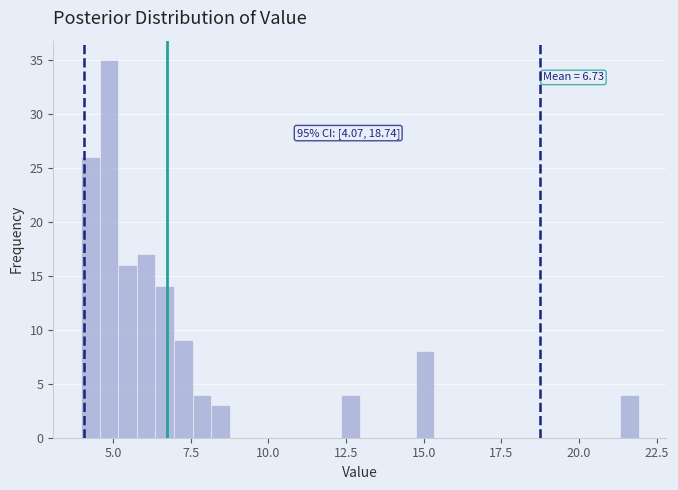

Read against the x-axis, roughly where is the centre of the tallest bar?

5.0